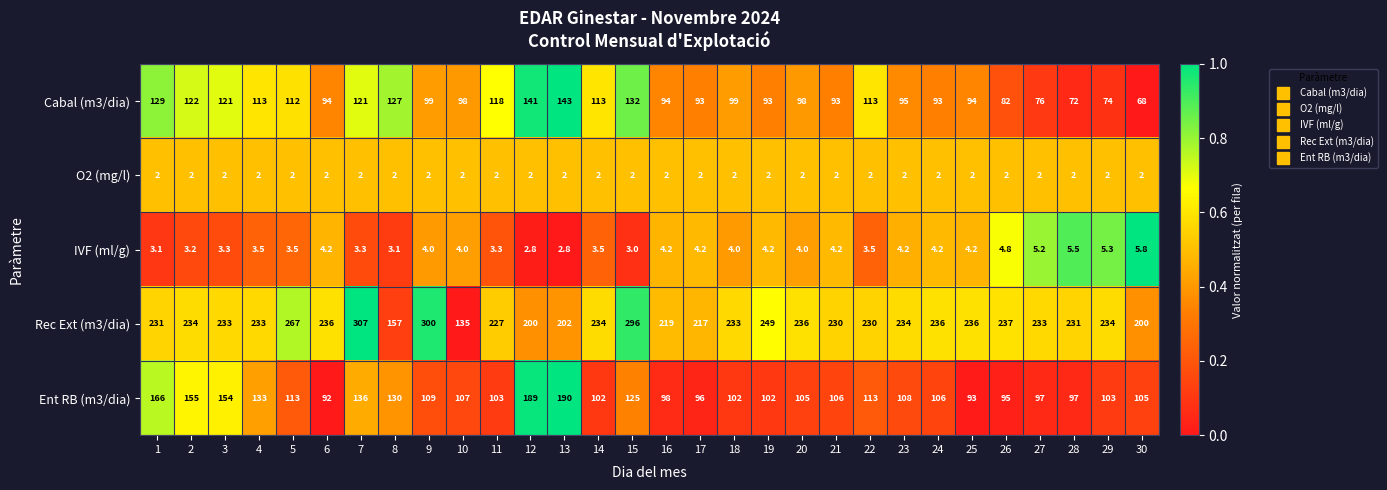

What is the sum of the Rec Ext (m3/dia) values at 13 and 11?

429.0